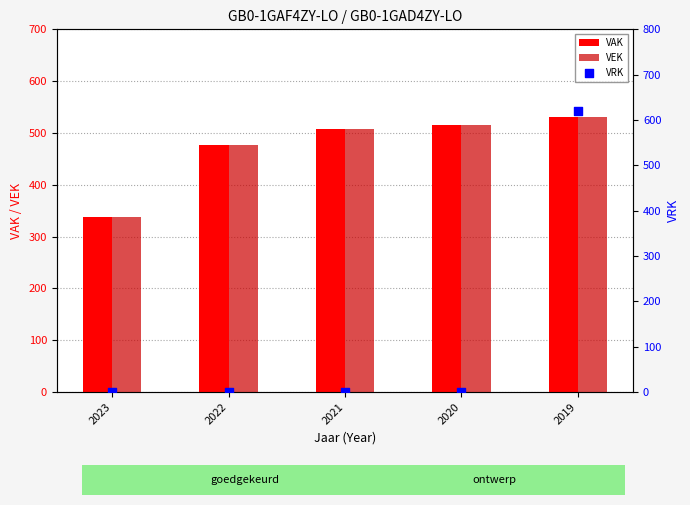

At how many categories does at least one series exceed 436?

4